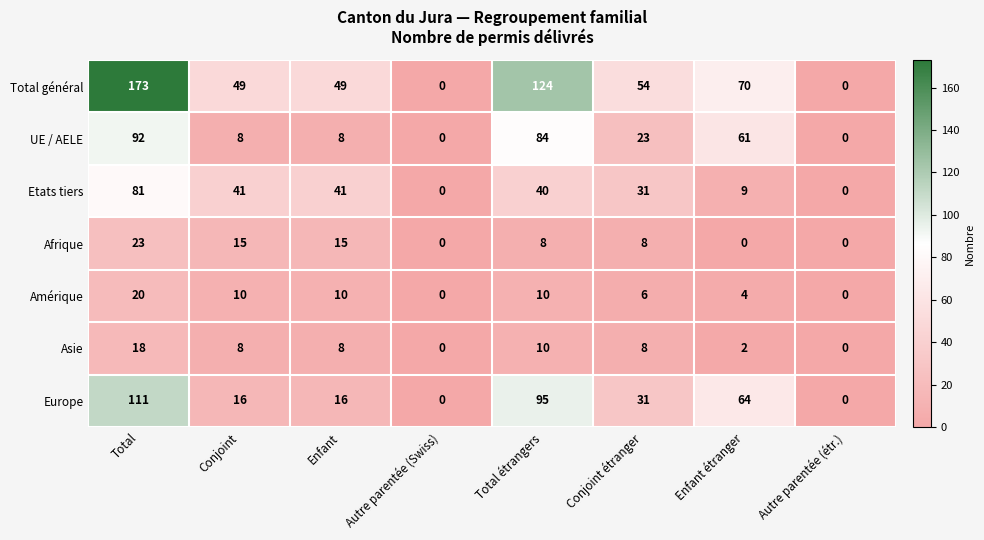

Count the number of categories in the chart.

8